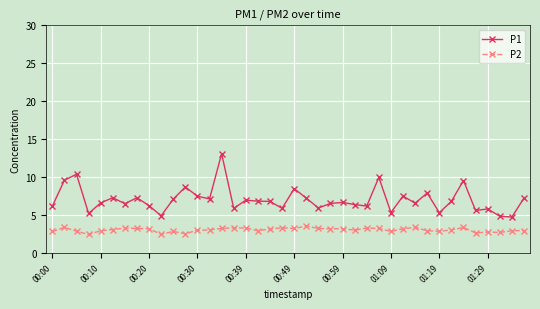

At how many categories does at least one series exceed 9?

5